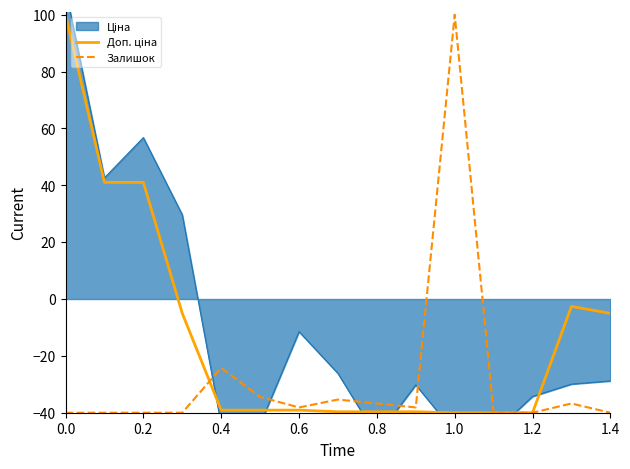

What is the average value of the Залишок series?

-28.3